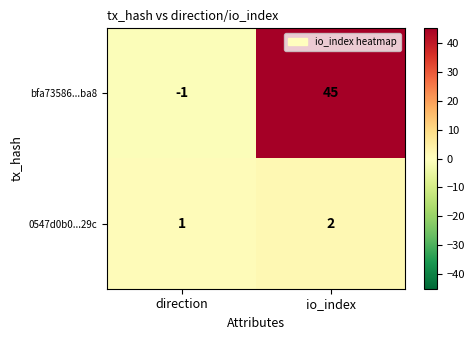

Reading right to left, extract all data points from this chart.

bfa73586...ba8: 45	-1
0547d0b0...29c: 2	1